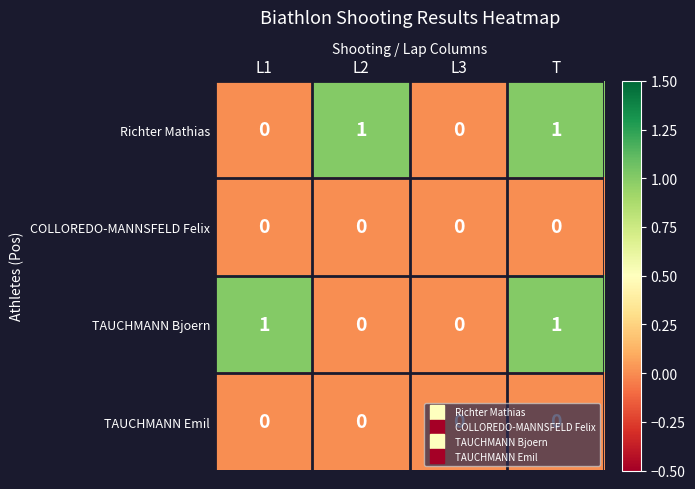

At which category is the sum across all series the highest?

T